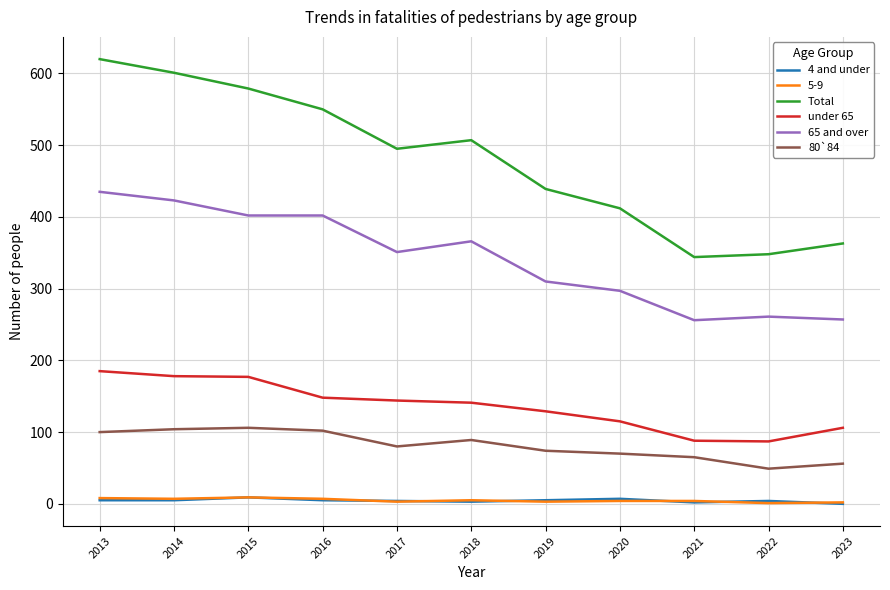

Is it true that under 65 equals 218 at 2018?

False